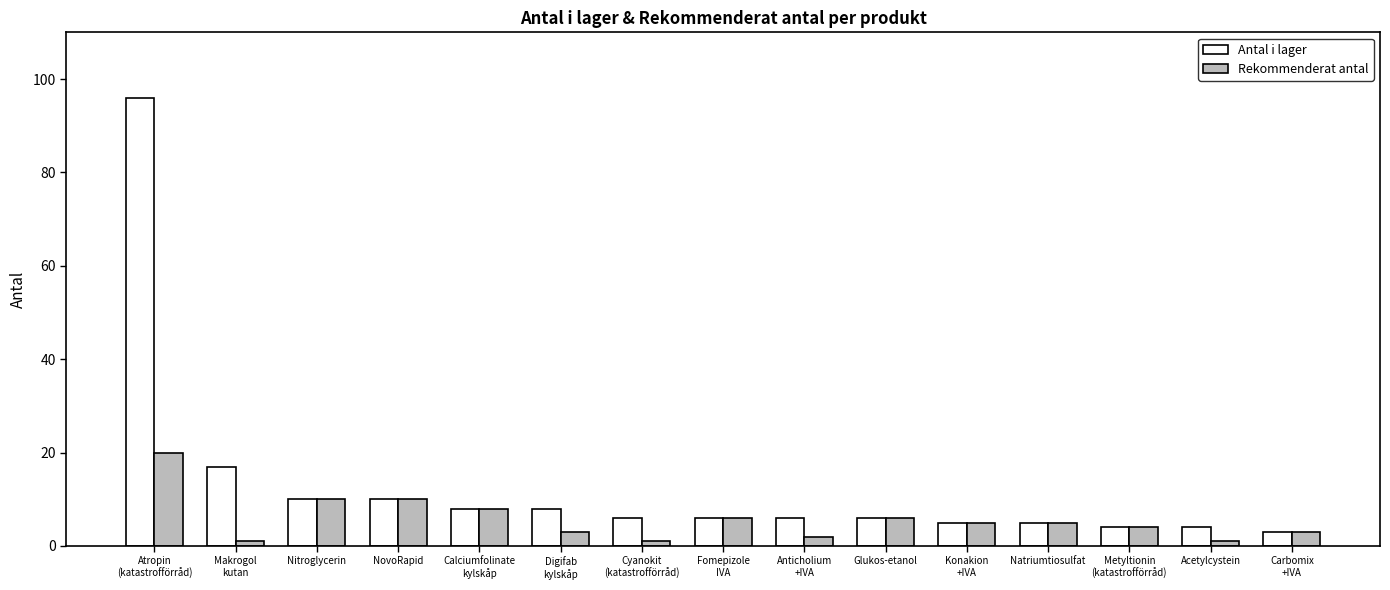

Does the chart contain any negative values?

No